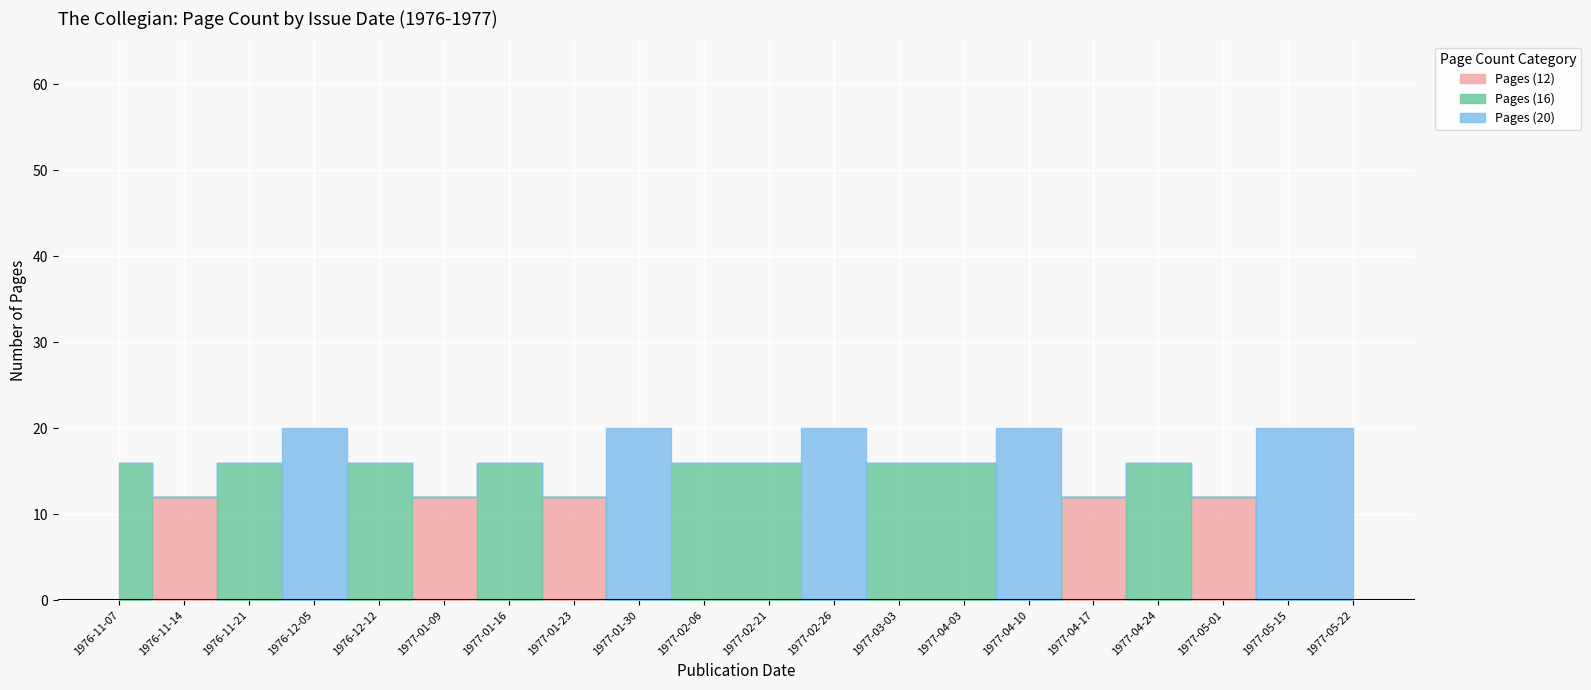

Which category has the lowest value in the Pages (12) series?

1976-11-07